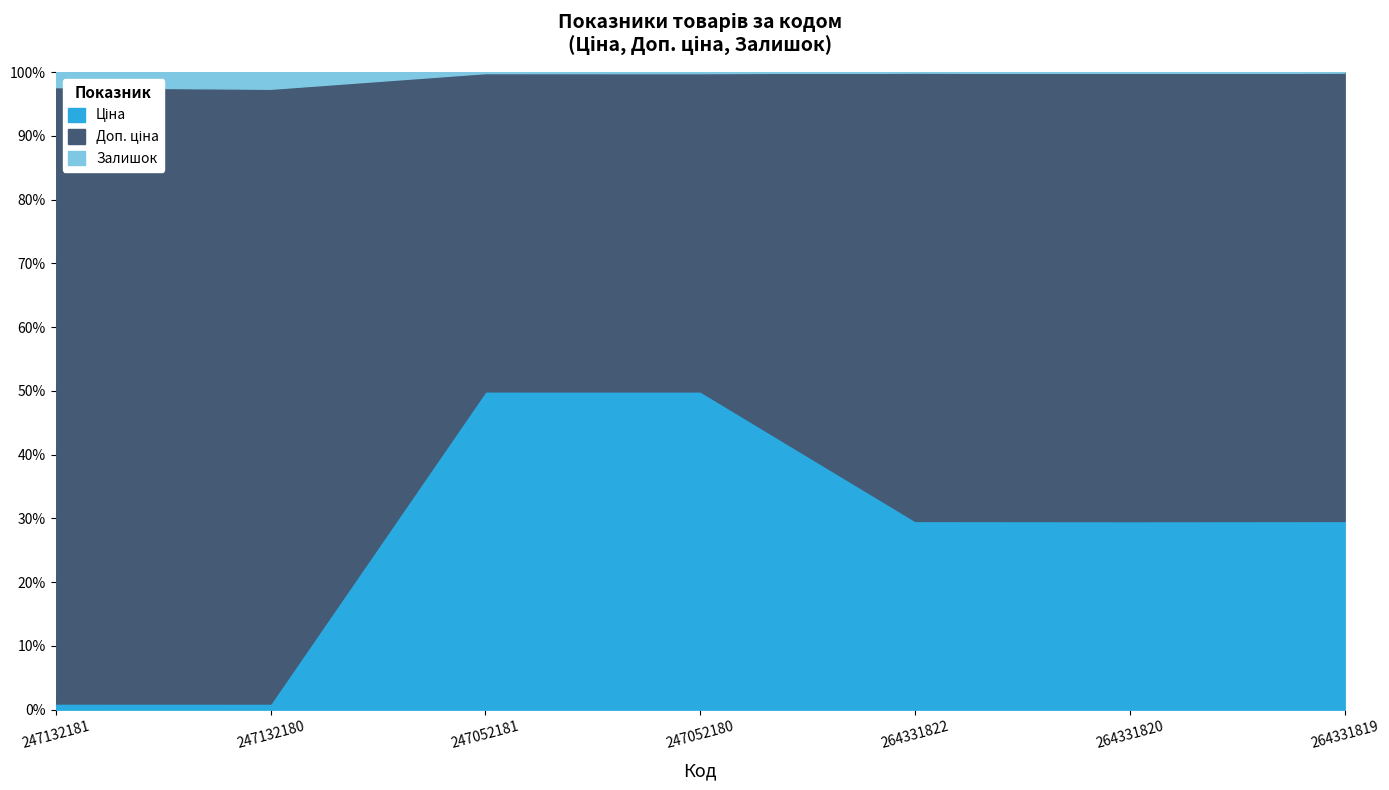

What is the maximum value for Доп. ціна?

11169.0